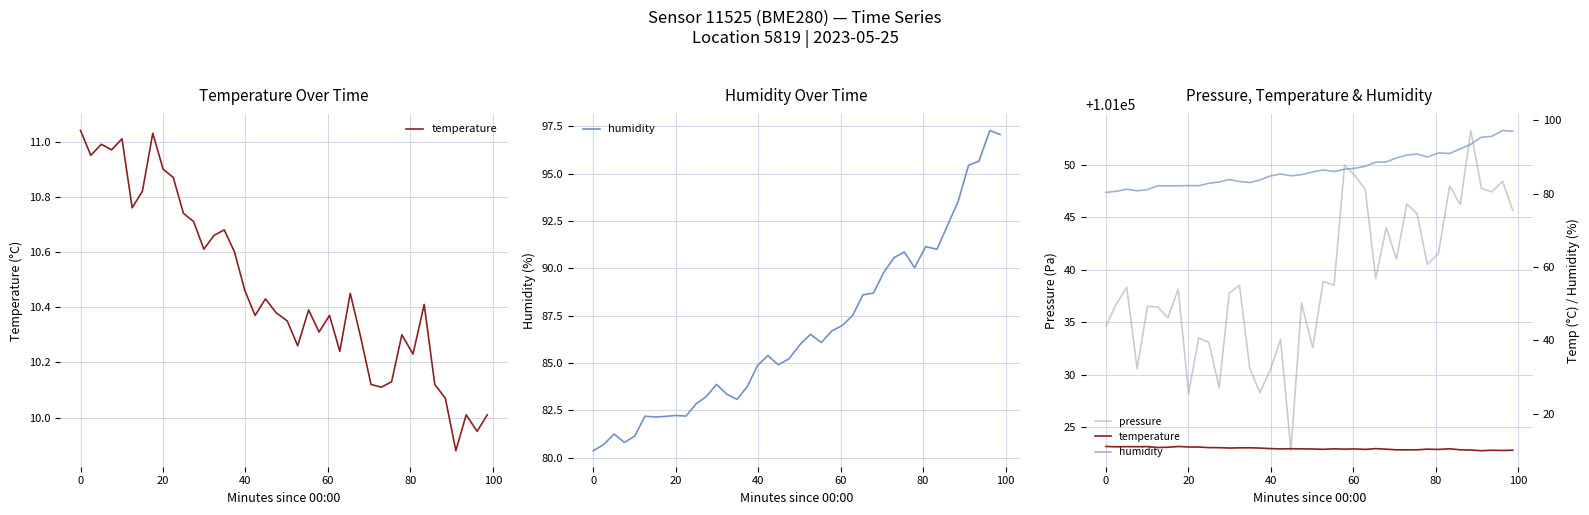

What is the lowest value of the pressure series?

101022.8